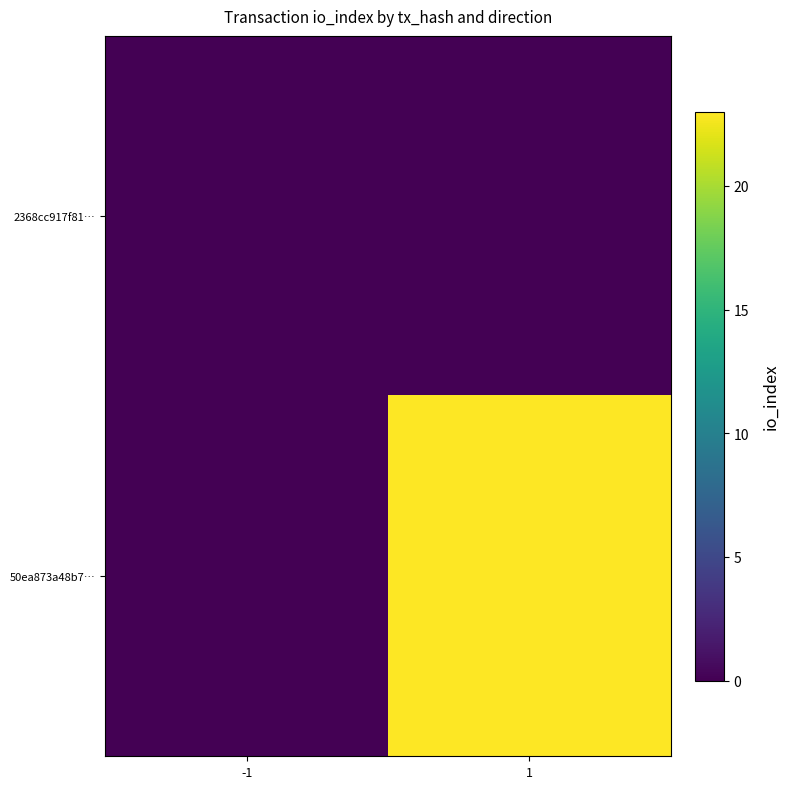

How many data points does each series have?

2